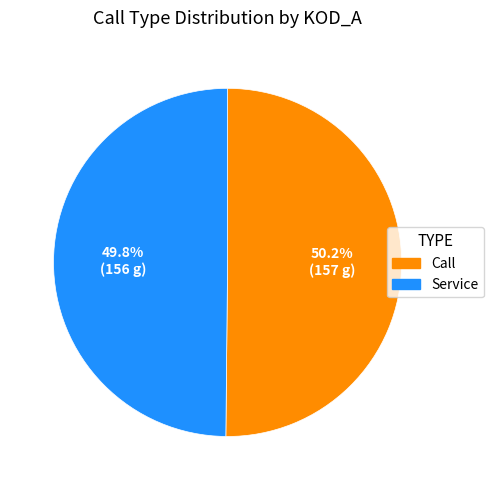

What is the ratio of the value at Service to the value at Call?

1.0